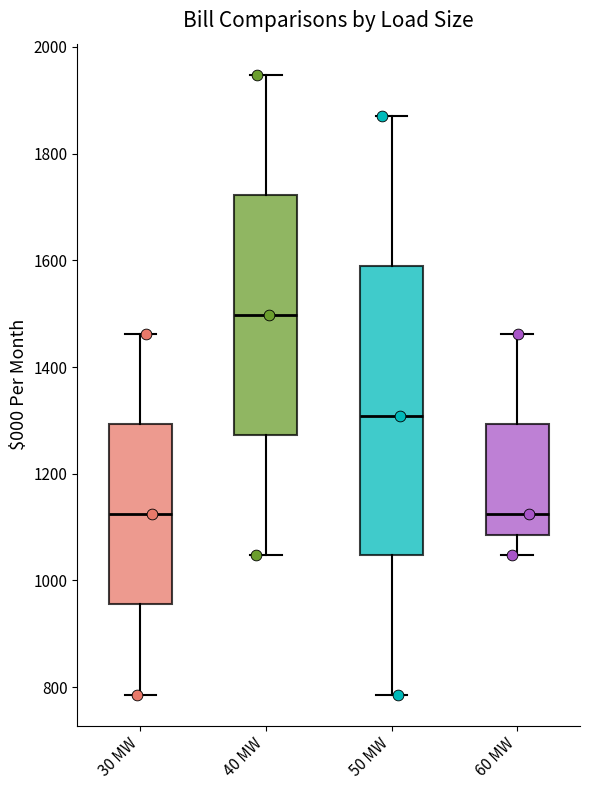

Comparing the boxes themselves (not the whiskers), which one is the tallest?

50 MW